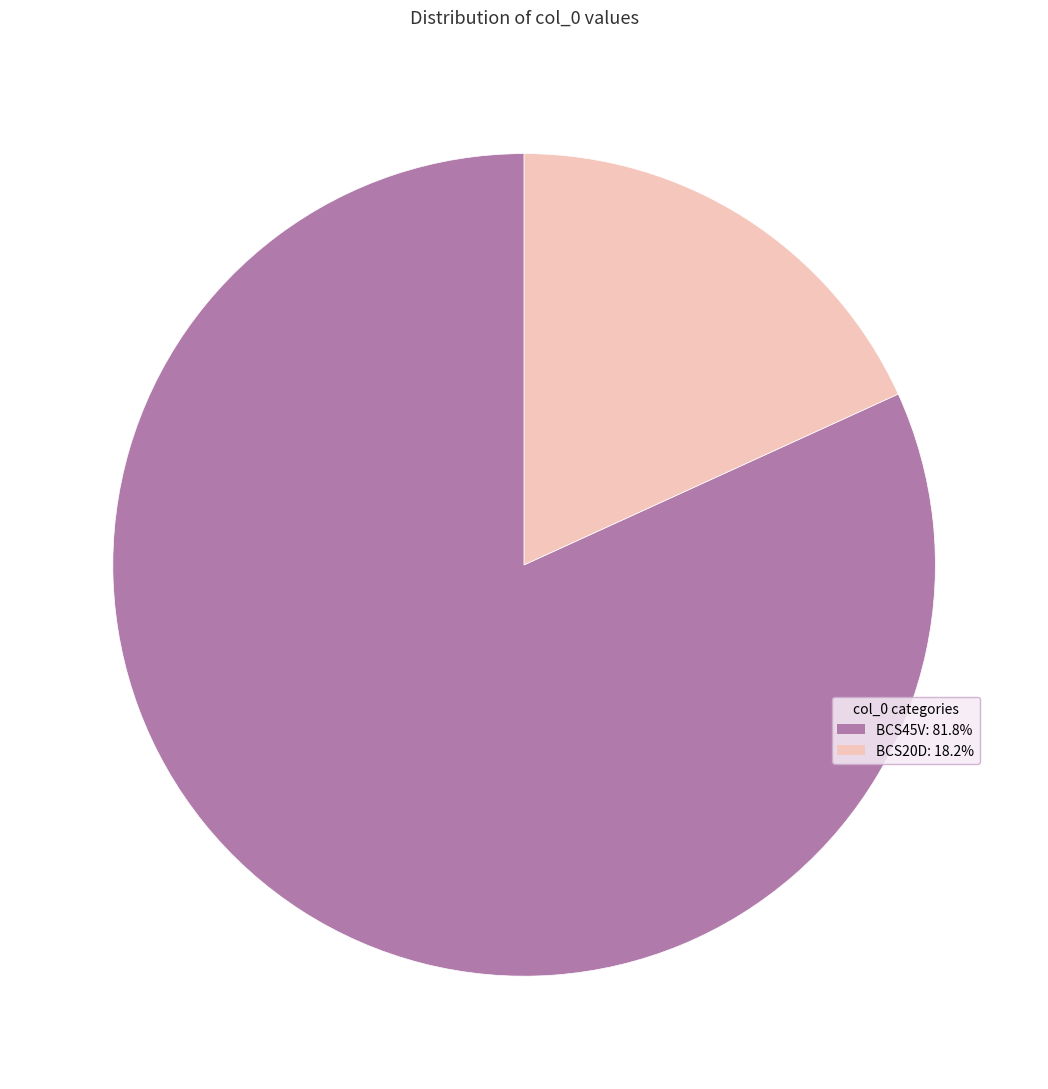

Combined, do BCS20D and BCS45V account for over 50%?

Yes